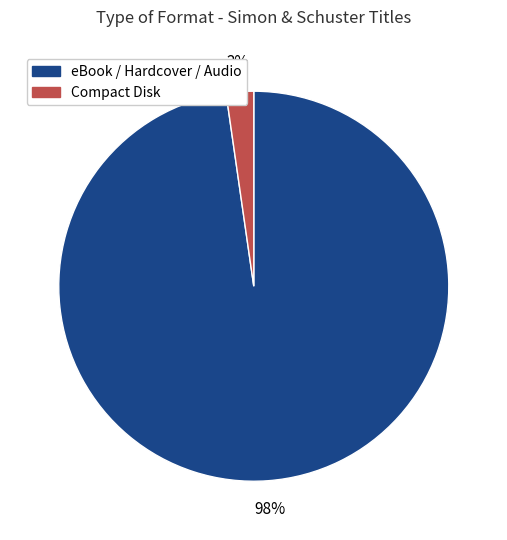

Does any single category account for the majority?

Yes